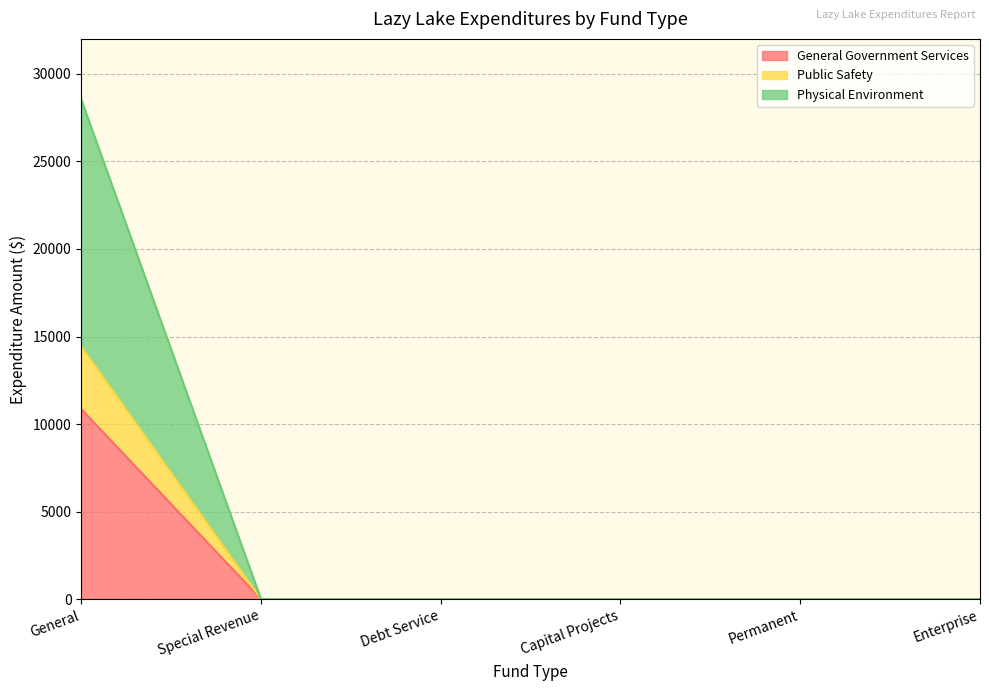

At which label does Public Safety reach its peak?

General